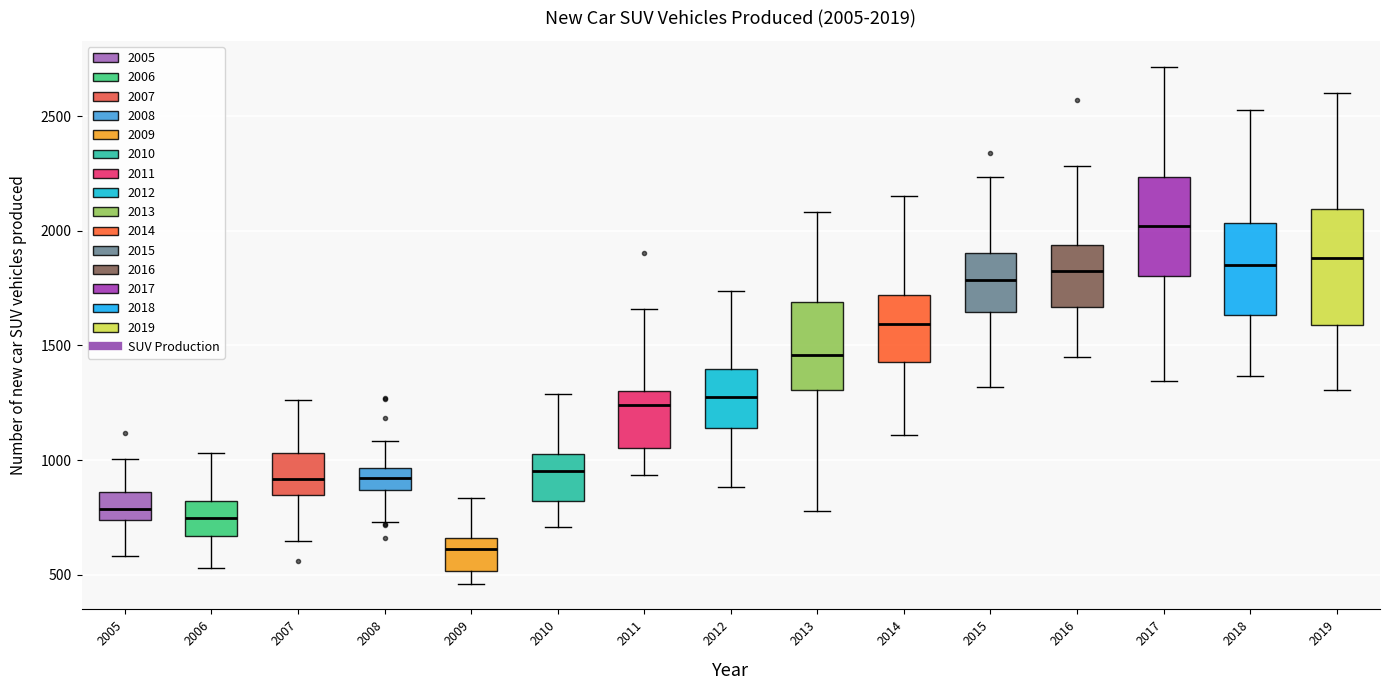

Which box is the tallest, from its lower edge to its upper edge?

2019